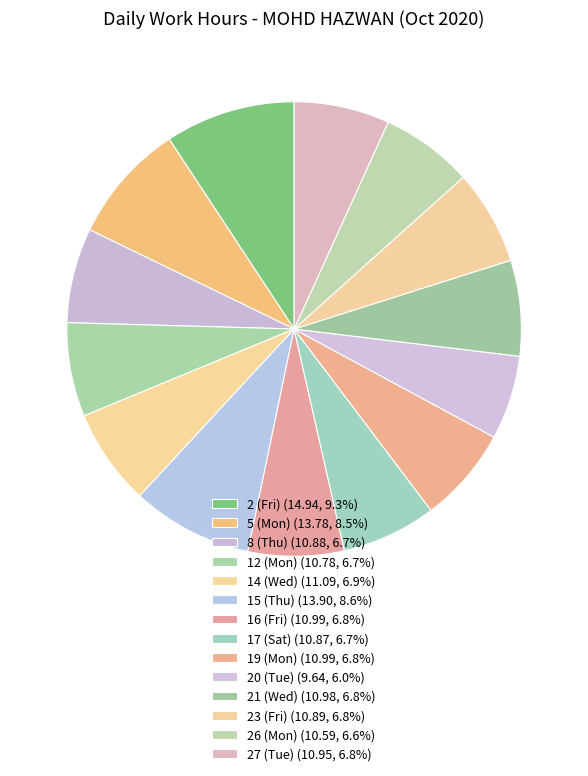

To the nearest percent, what percentage of the pie is 27 (Tue)?

7%